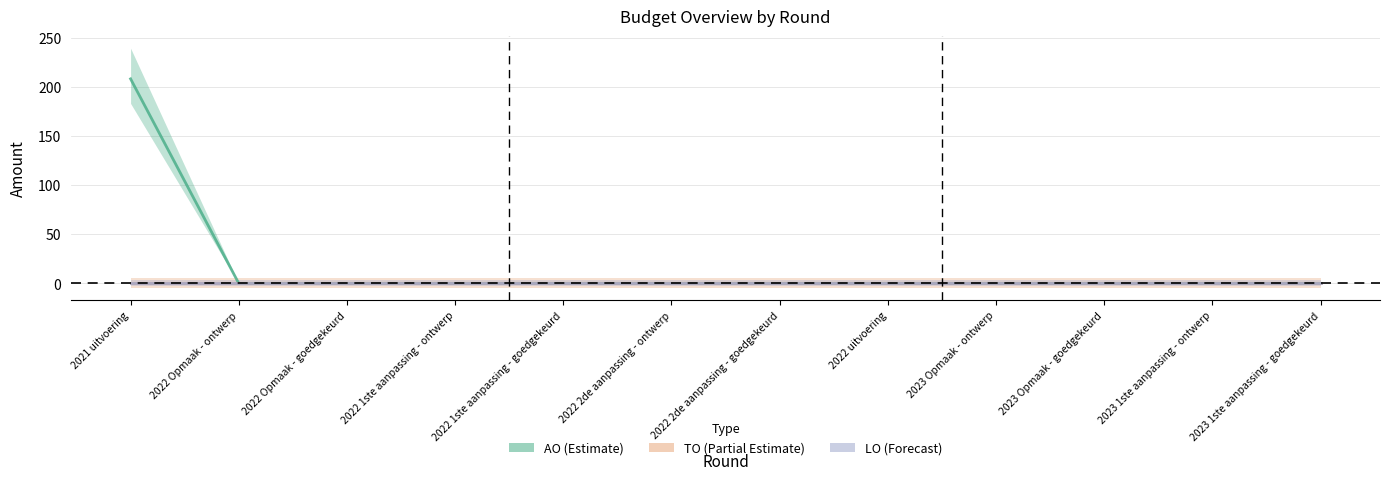

What is the difference between the maximum and minimum values in the AO series?

208